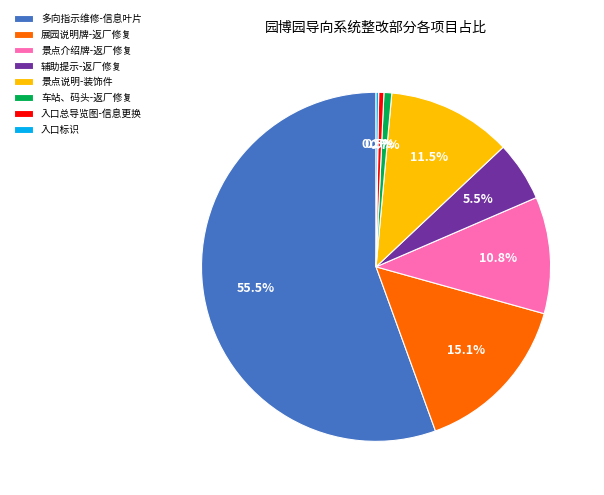

What is the ratio of the value at 展园说明牌-返厂修复 to the value at 景点说明-装饰件?

1.3